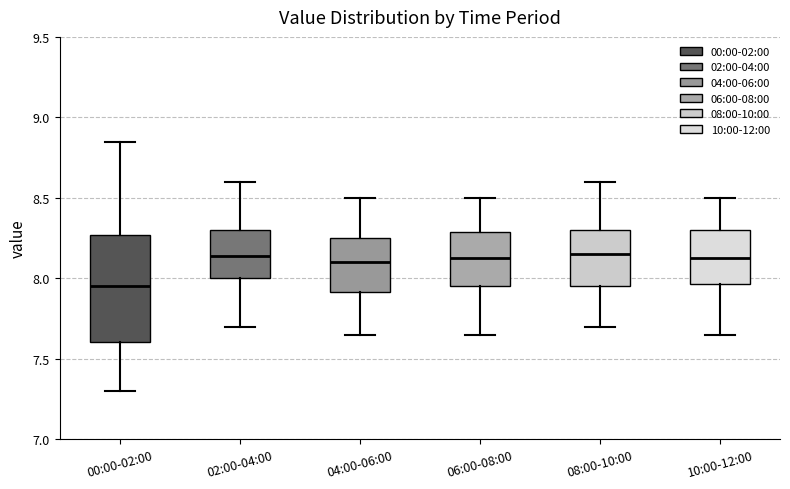

Comparing the boxes themselves (not the whiskers), which one is the tallest?

00:00-02:00